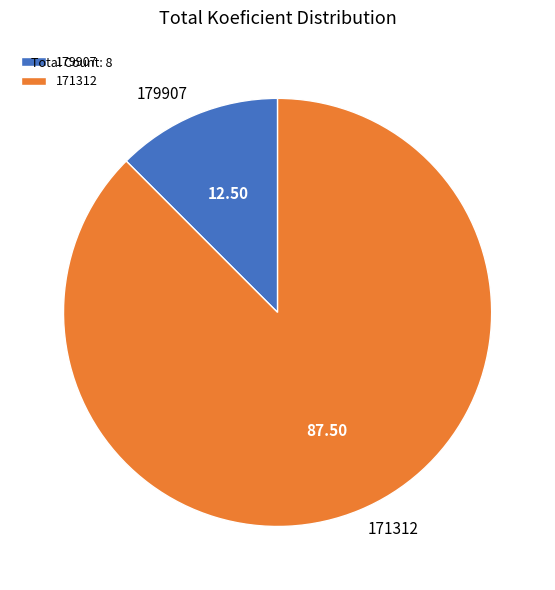

Is 179907 the majority of the pie?

No